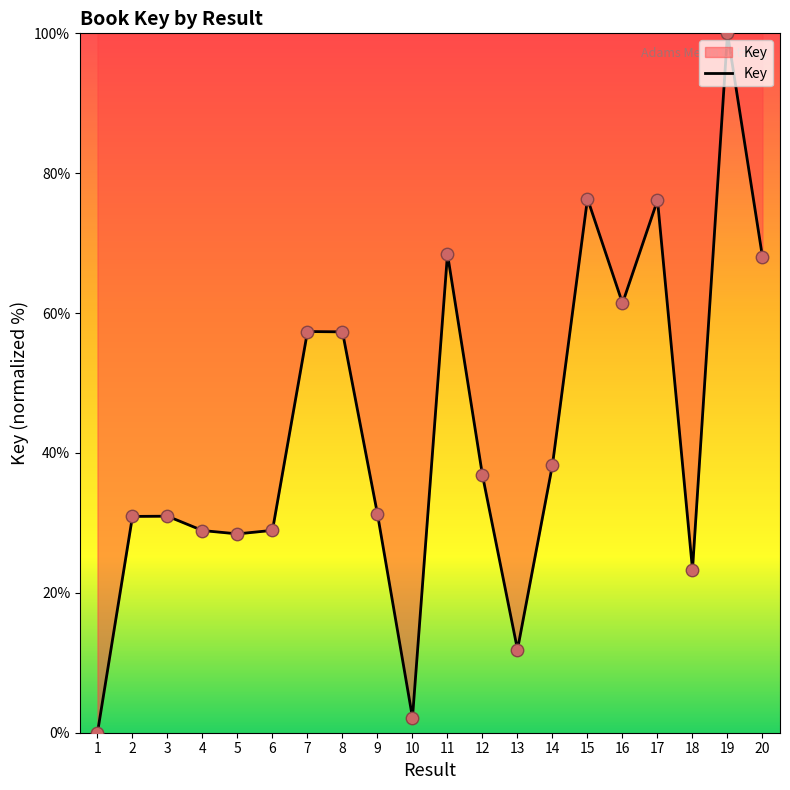

Which has a higher value, 16 or 3?

16